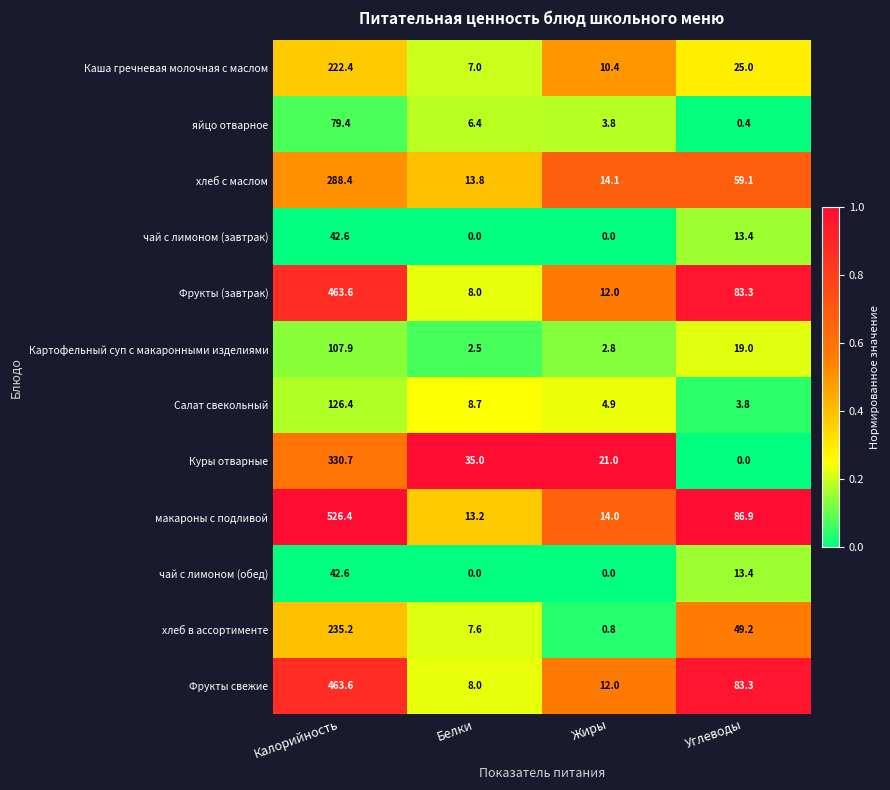

At how many categories does at least one series exceed 0?

4